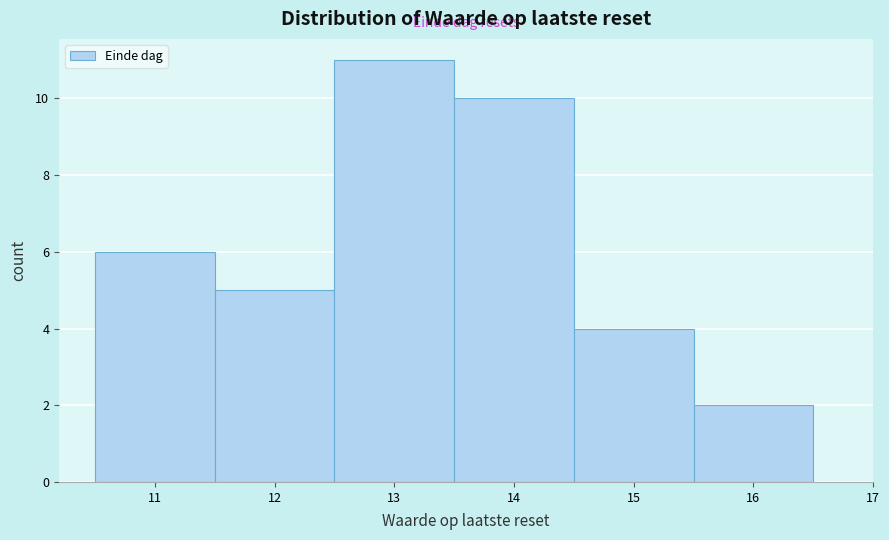

Reading left to right, list every bar in this chart as the range it spans on the x-axis followed by its height. The values are not printed on the chart, so give them approximately, as read against the axis.

10.5 to 11.5: 6
11.5 to 12.5: 5
12.5 to 13.5: 11
13.5 to 14.5: 10
14.5 to 15.5: 4
15.5 to 16.5: 2